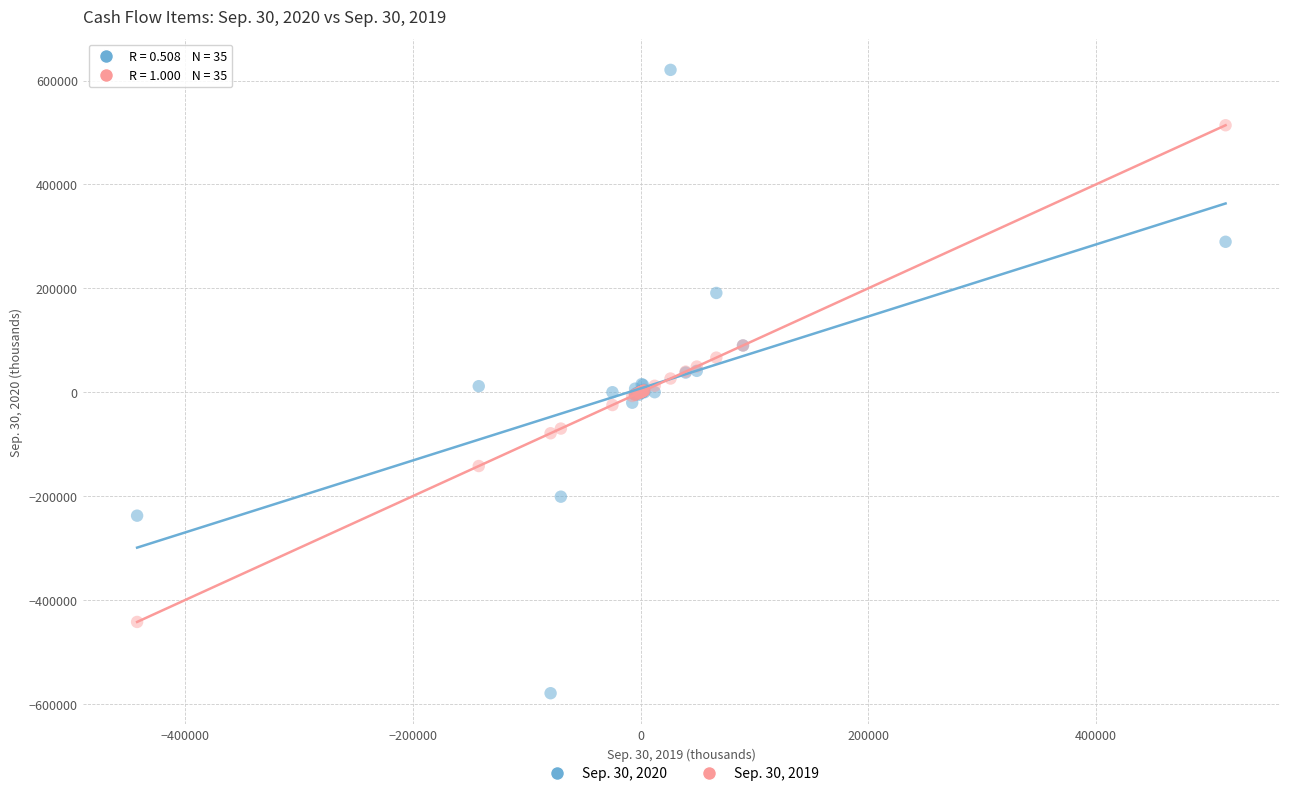

Which series reaches the maximum Y coordinate?

Sep. 30, 2020